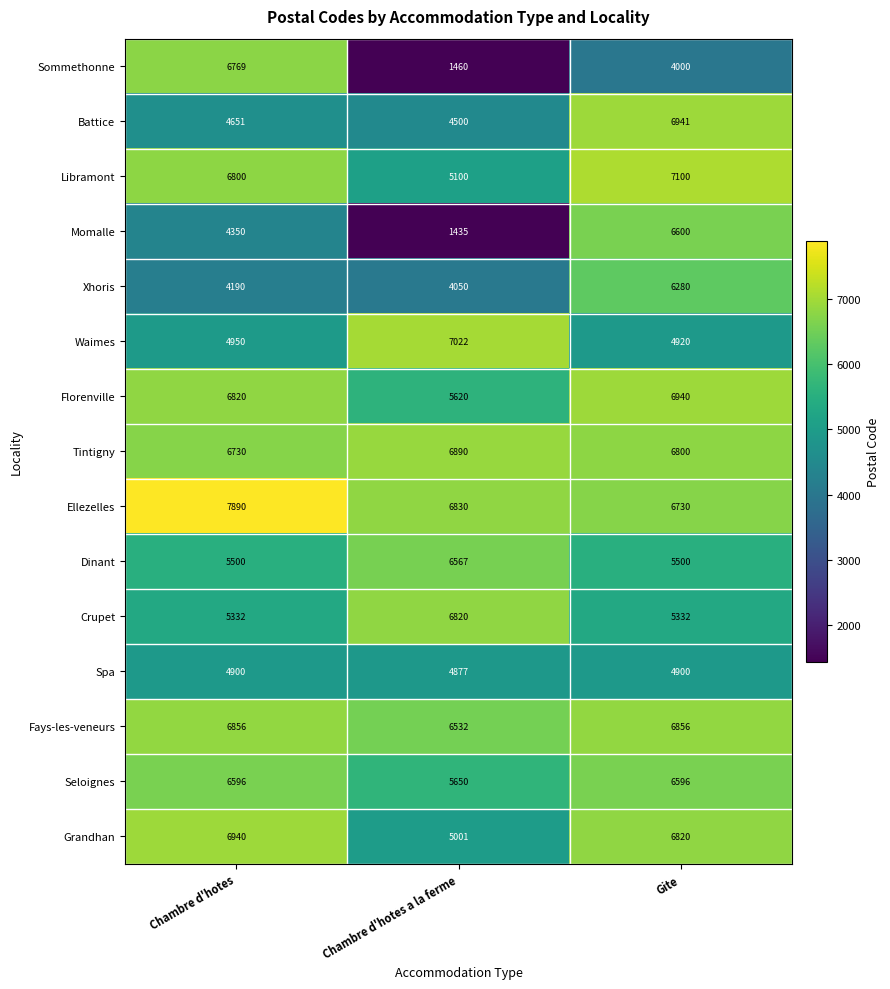

What is the smallest value displayed?

1435